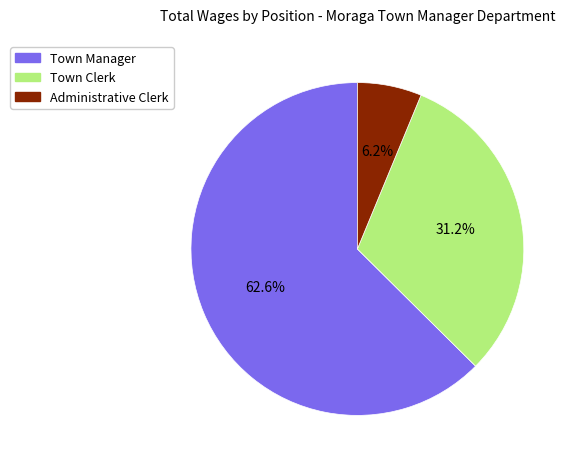

To the nearest percent, what is the difference between the Town Clerk and Administrative Clerk slice percentages?

25%